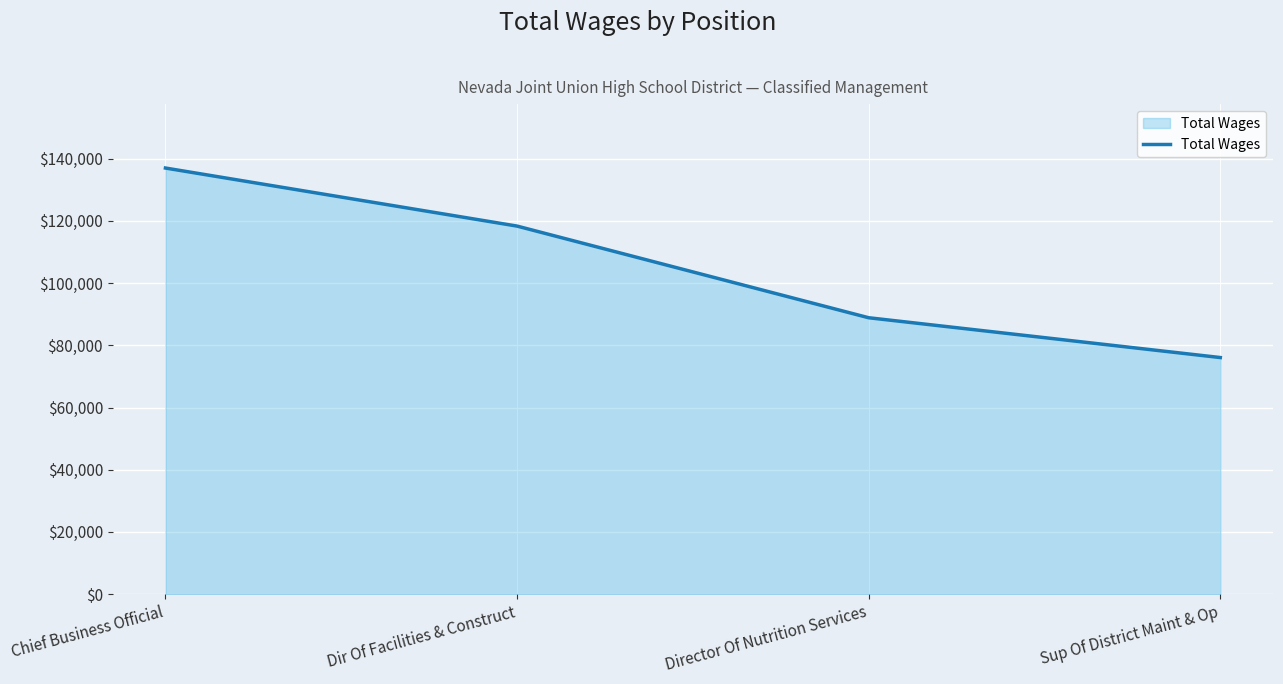

What is the smallest value displayed?

76075